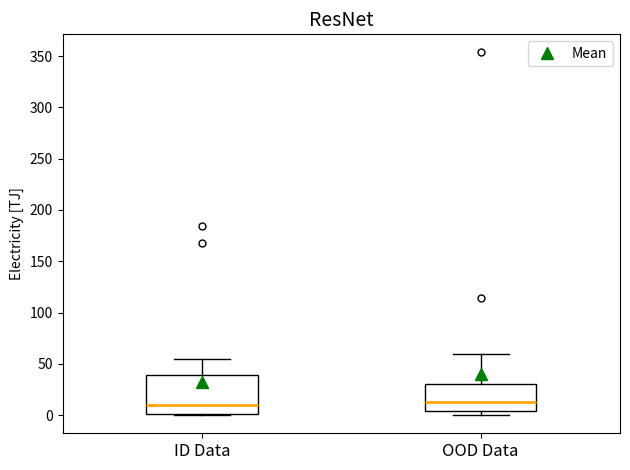

Where does the upper whisker of the box for ID Data end on the y-axis? The values are not printed on the chart, so give them approximately, as read against the axis.

55